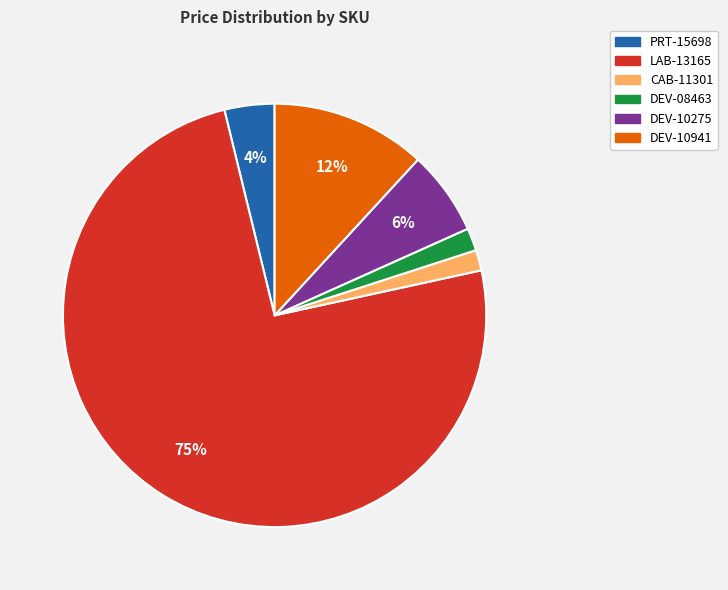

What is the majority slice?

LAB-13165